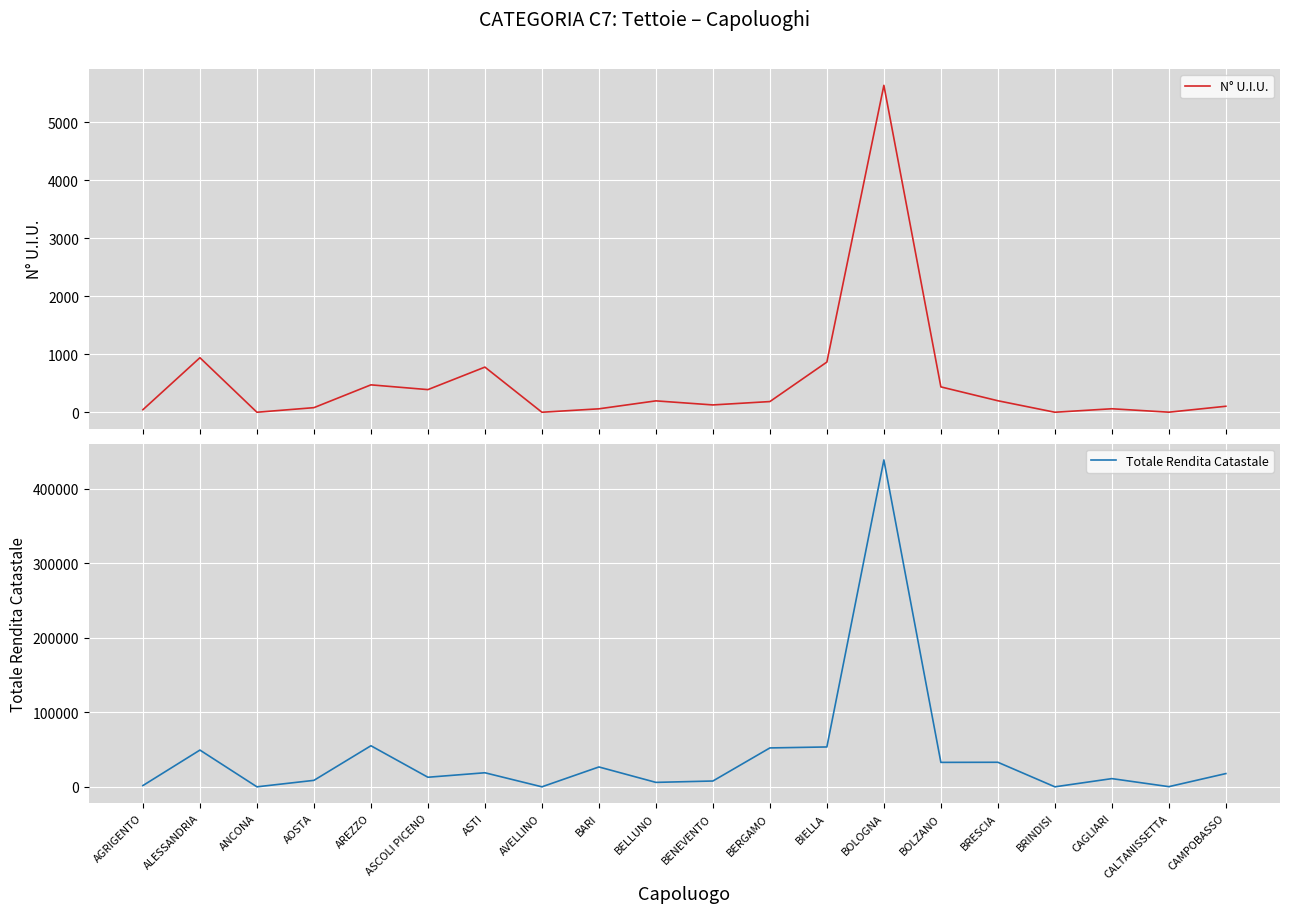

Count the number of data series in this chart.

2